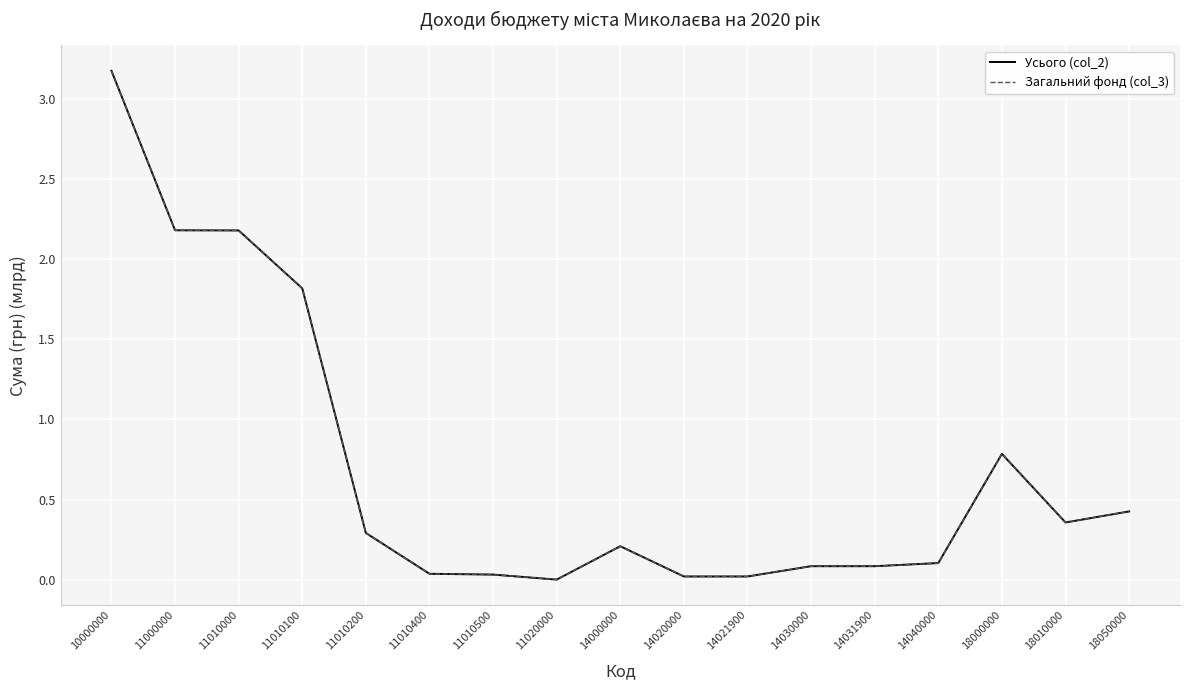

At which label does Усього (col_2) reach its peak?

10000000